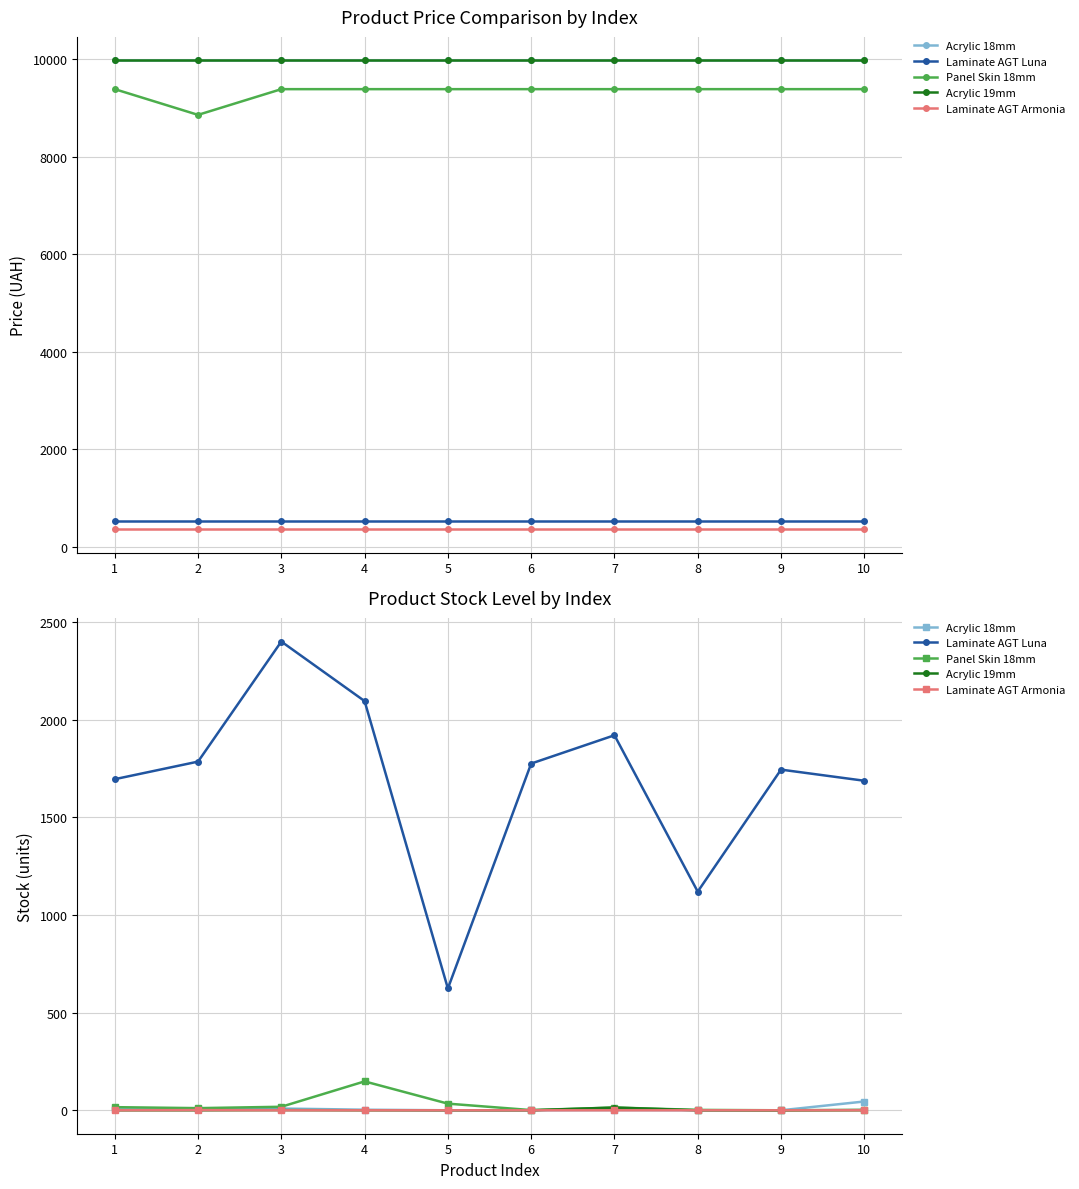

At which category does Acrylic 19mm reach its first local peak?

3